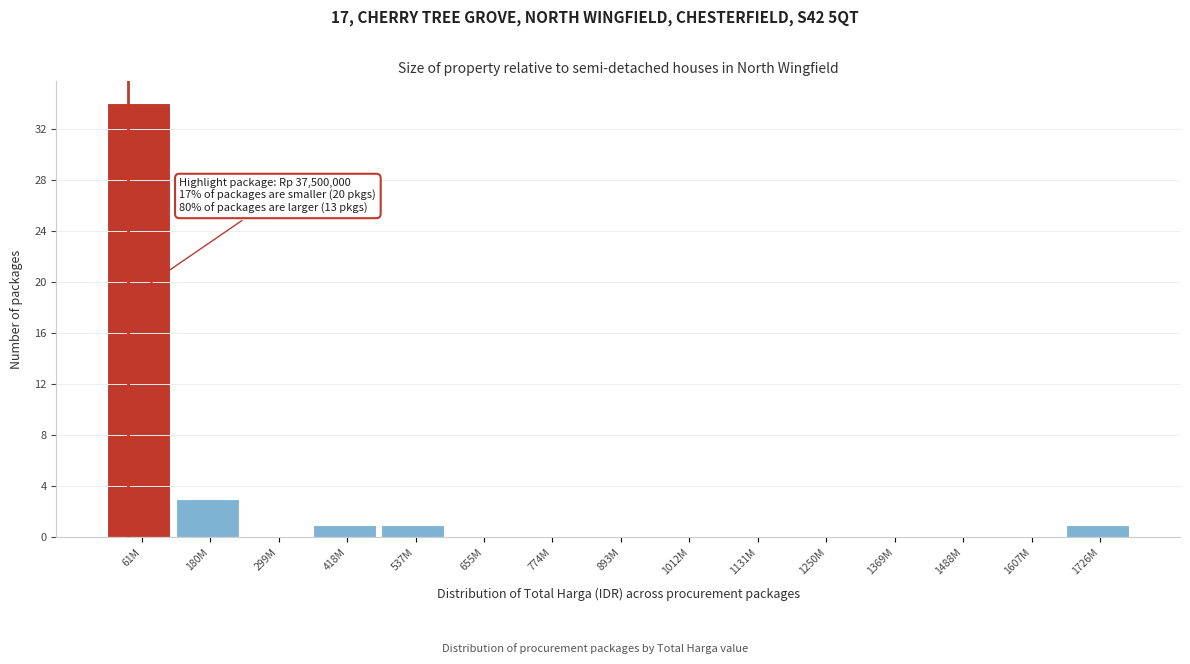

Reading left to right, what are all the values shown in this chart?

61M=34	180M=3	299M=0	418M=1	537M=1	655M=0	774M=0	893M=0	1012M=0	1131M=0	1250M=0	1369M=0	1488M=0	1607M=0	1726M=1